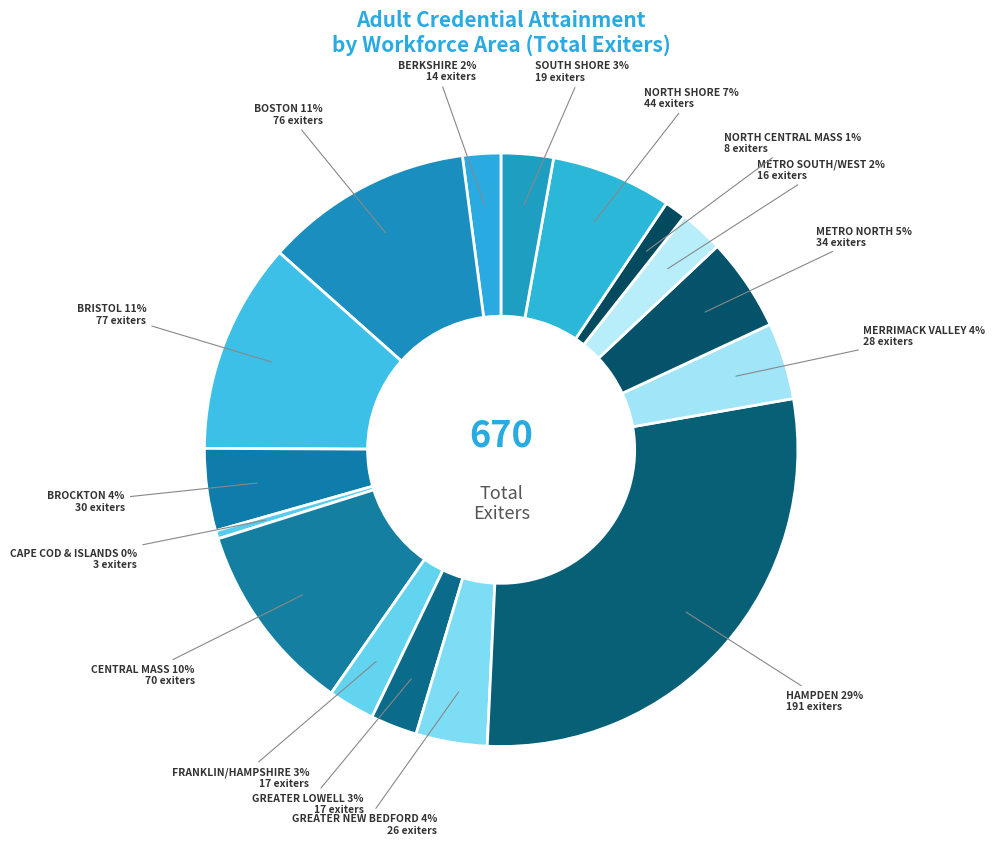

Rank the categories by value from highest to lowest.

Hampden, Bristol, Boston, Central Mass, North Shore, Metro North, Brockton, Merrimack Valley, Greater New Bedford, South Shore, Franklin/Hampshire, Greater Lowell, Metro South/West, Berkshire, North Central Mass, Cape Cod & Islands